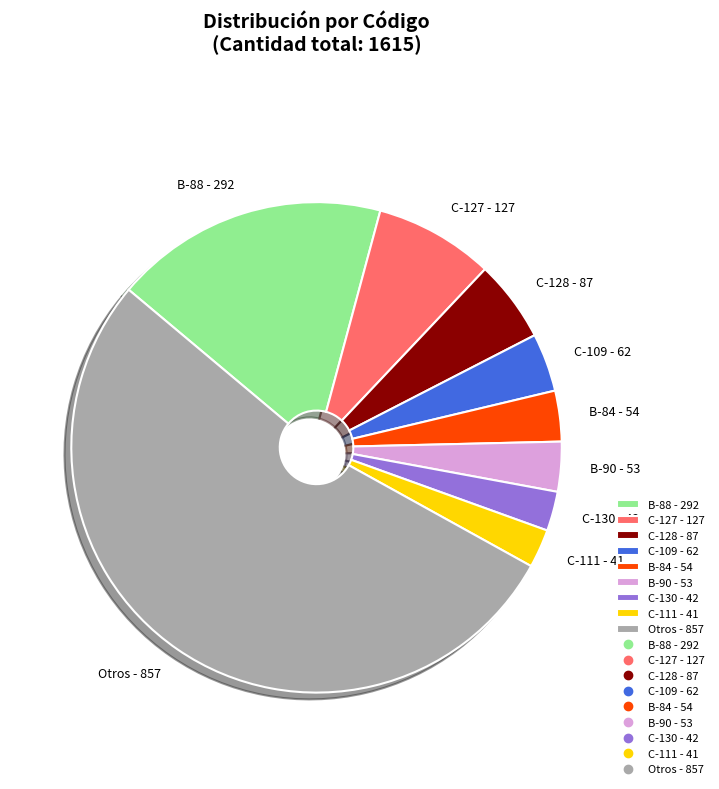

Is the sum of Otros - 857 and B-88 - 292 greater than half?

Yes